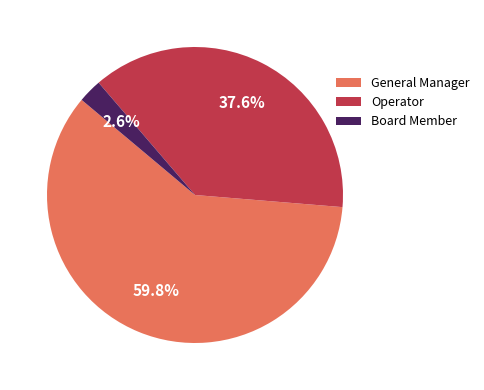

What is the largest slice in the pie chart?

General Manager